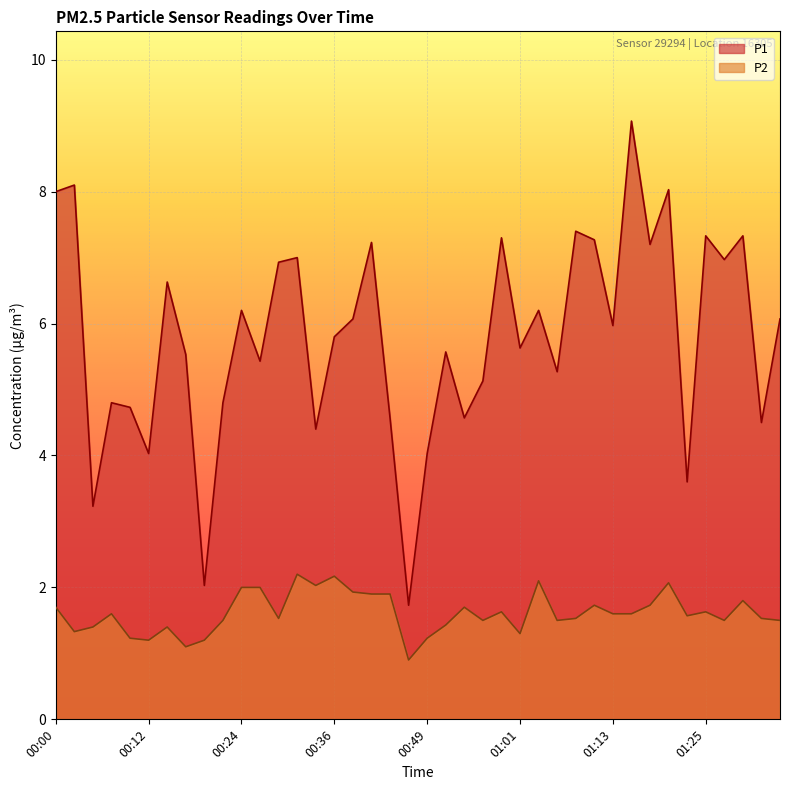

How many series are shown in this chart?

2